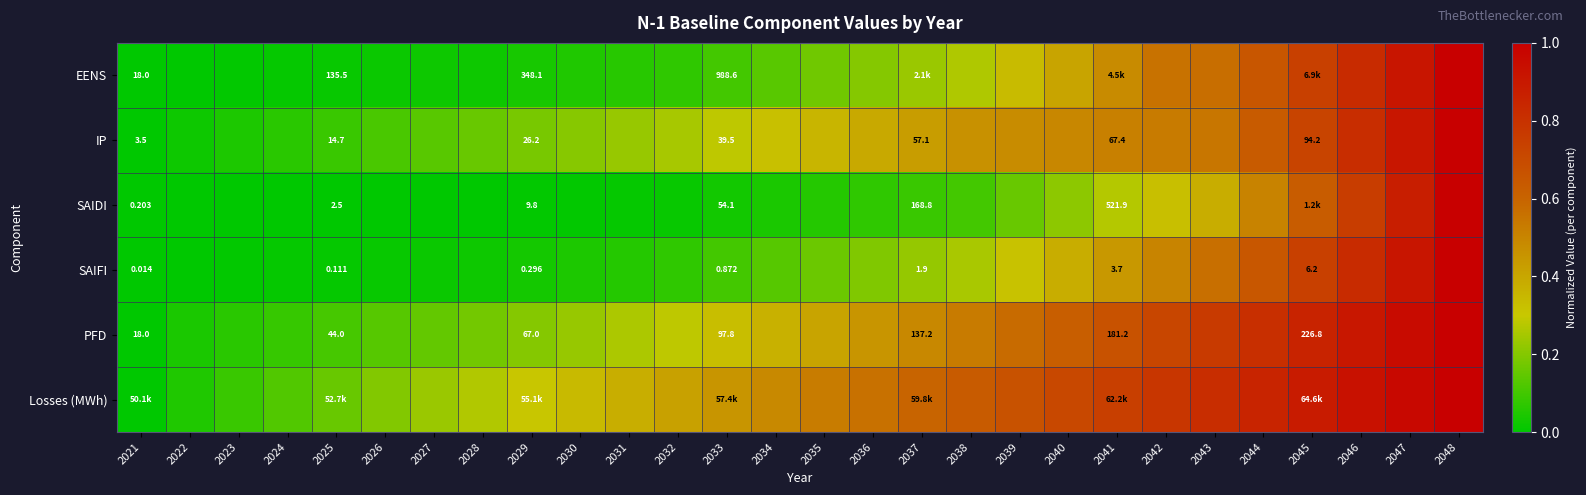

What is the spread (max minus min) of values at 2040?

0.5